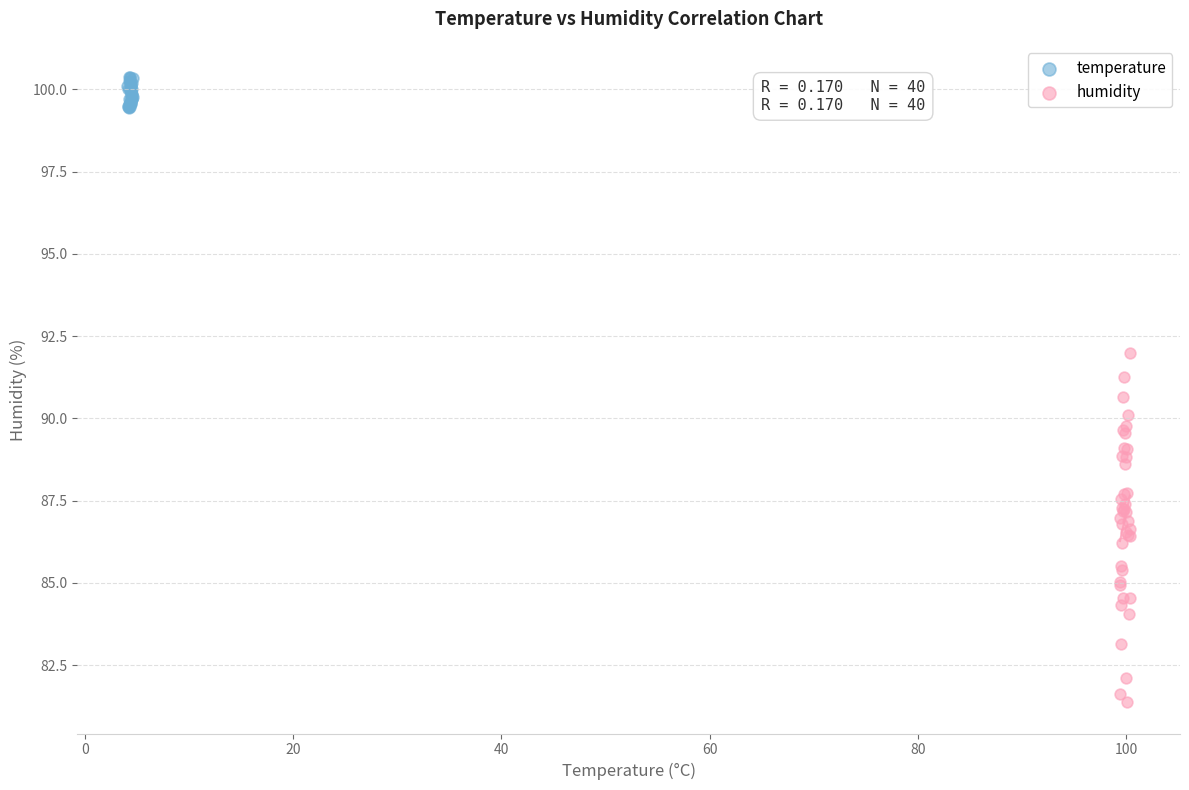

Which series reaches the minimum Y coordinate?

humidity